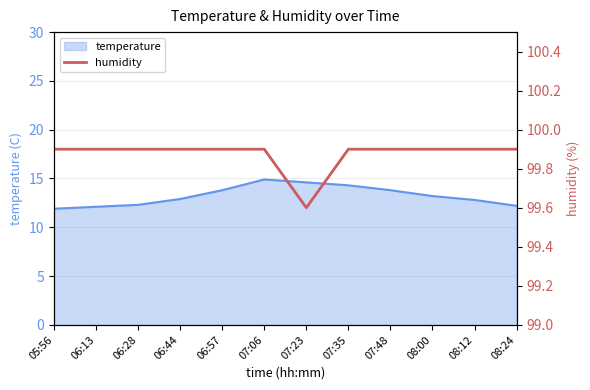

What is the difference between the maximum and minimum values?

0.3